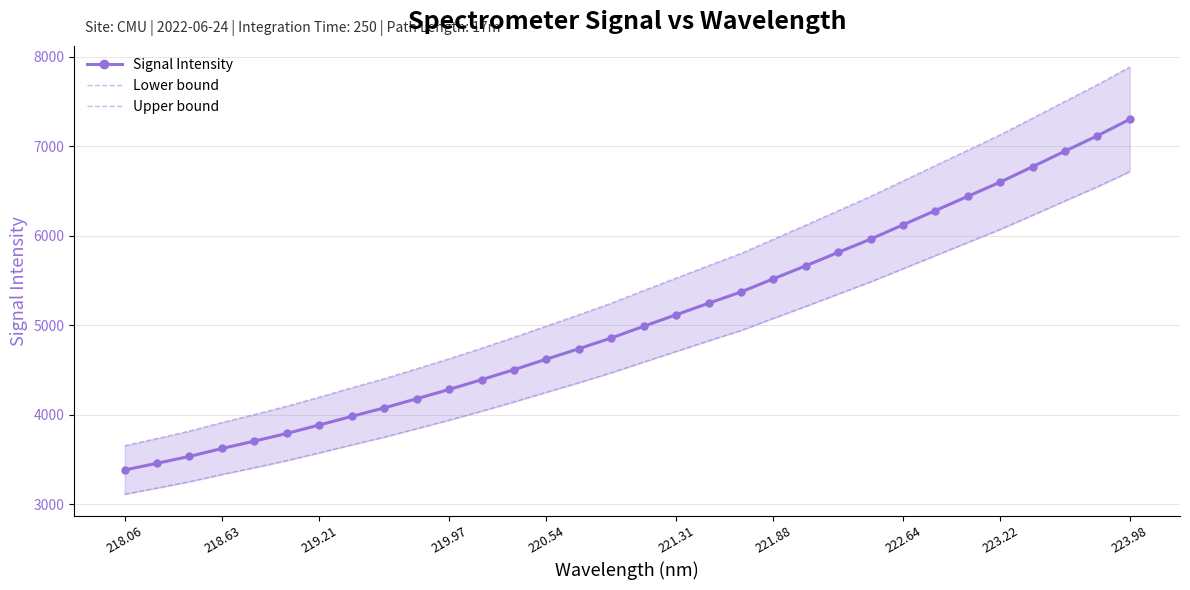

At which label does Signal Intensity reach its peak?

223.98